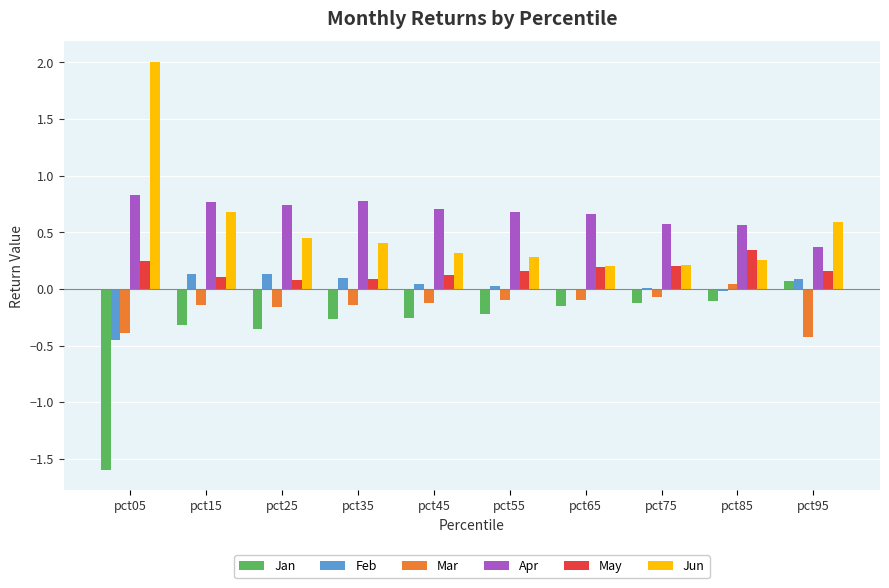

The May series shows 0.1 at pct05. True or false?

False